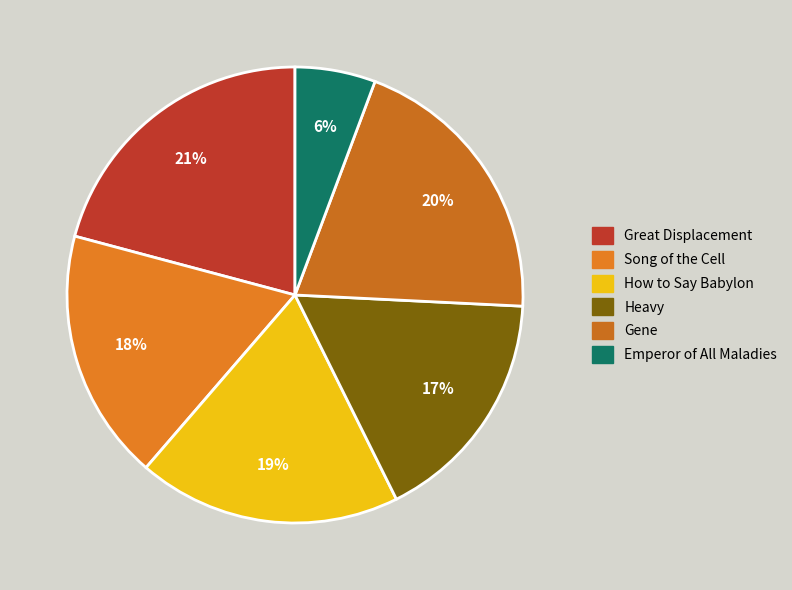

How many slices are in this pie chart?

6